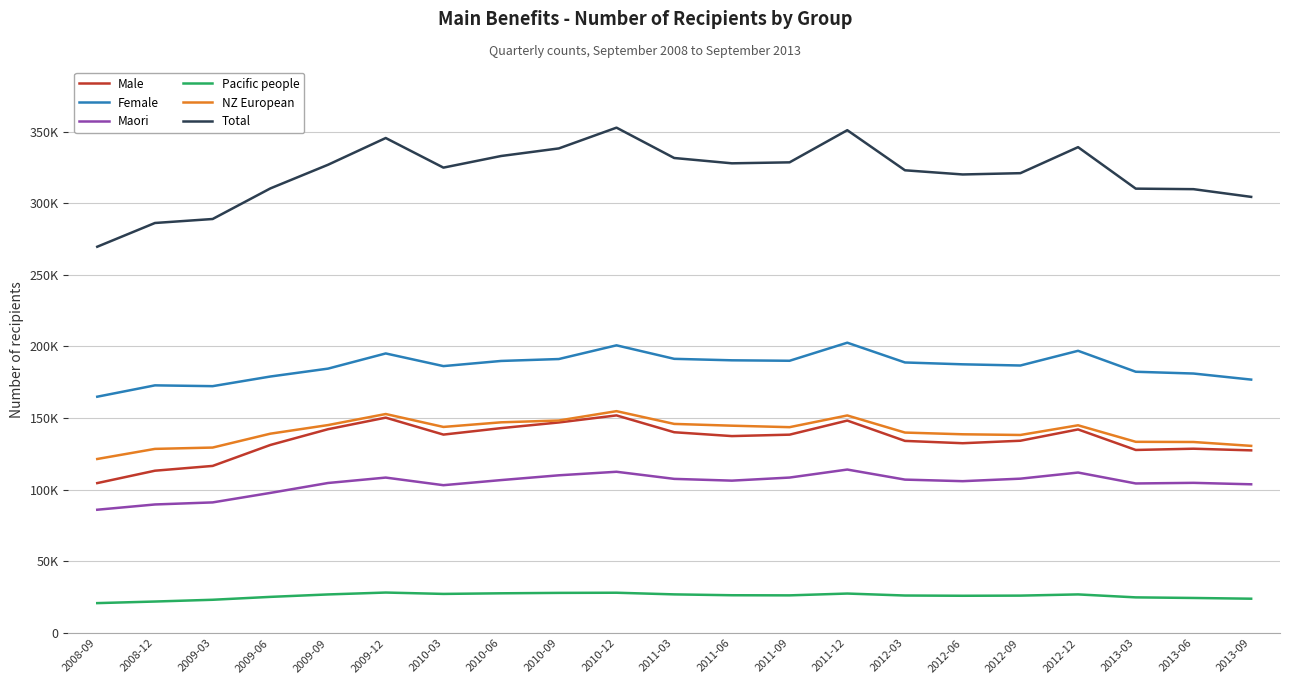

What are all the series names shown in the legend?

Male, Female, Maori, Pacific people, NZ European, Total